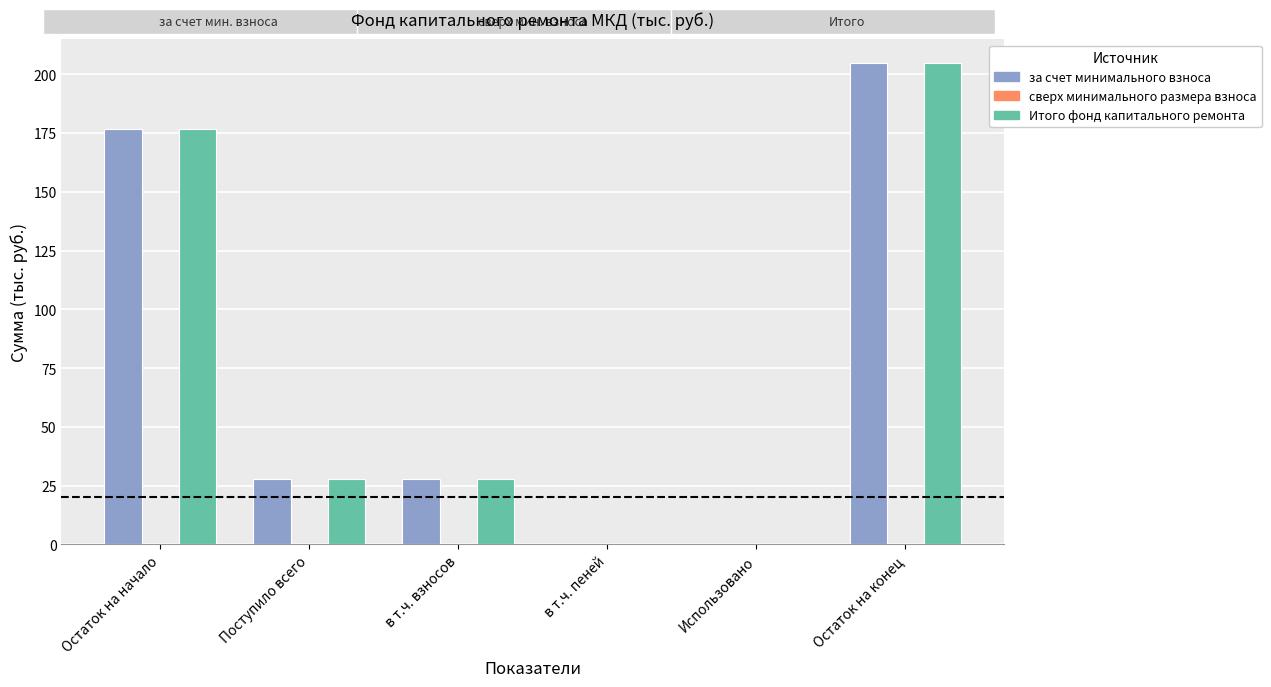

What is the sum of the Итого фонд капитального ремонта values at Использовано and Остаток на конец?

204.6